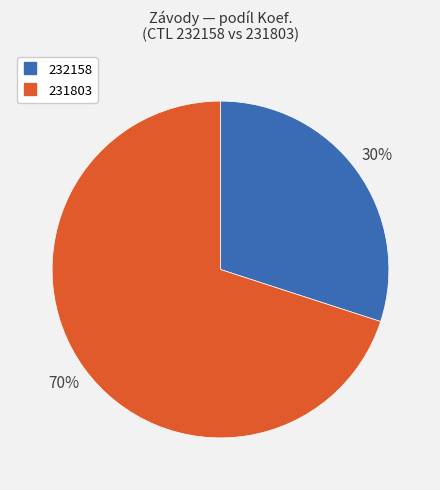

To the nearest percent, what is the difference between the largest and smallest slice percentages?

40%